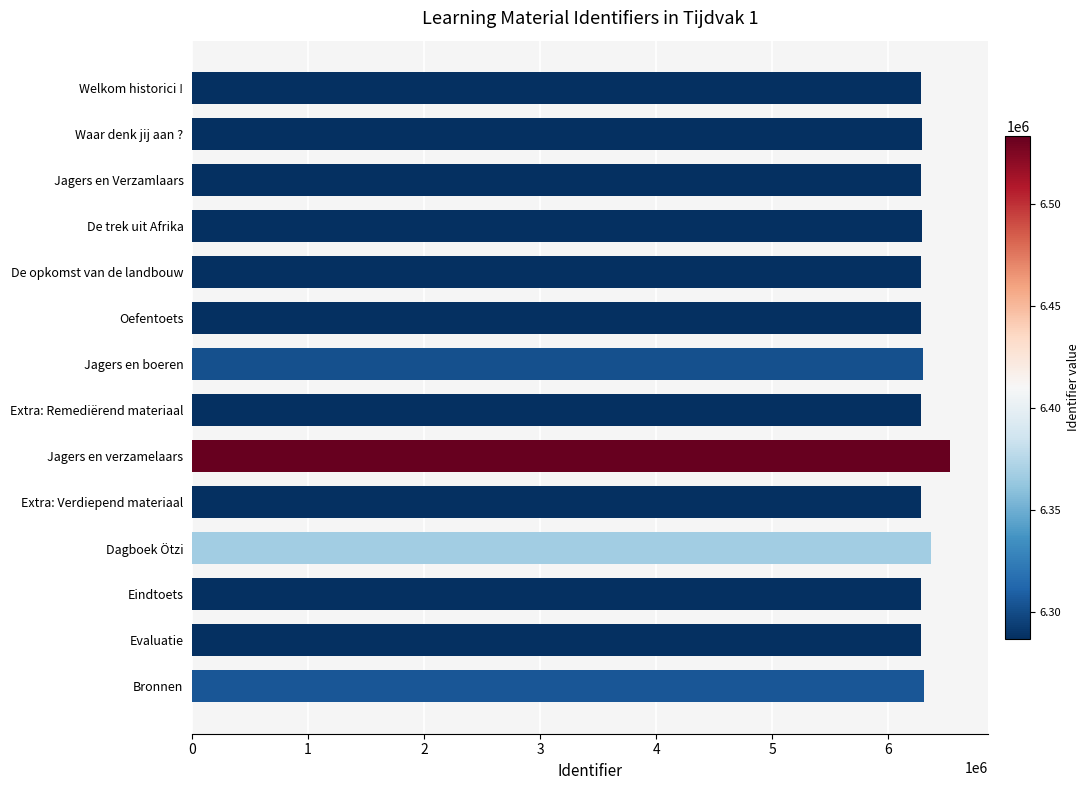

Are the bars horizontal?

Yes